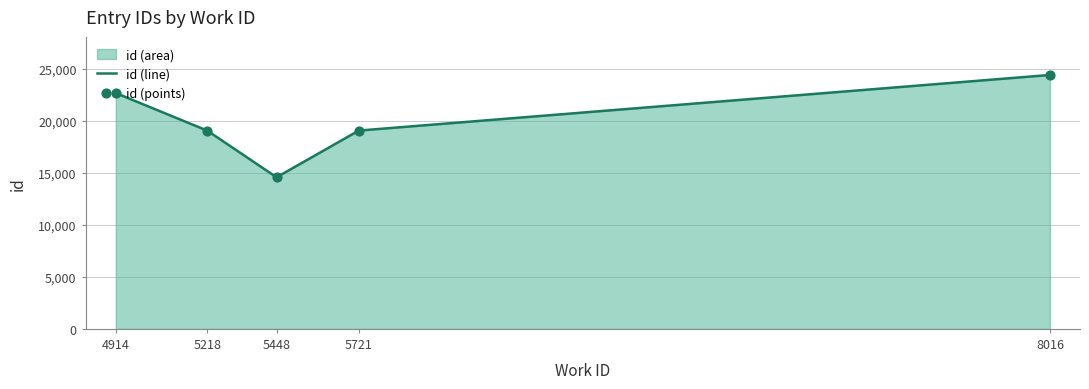

Approximately how many times larger is the value at 5218 compared to 5448?

1.3